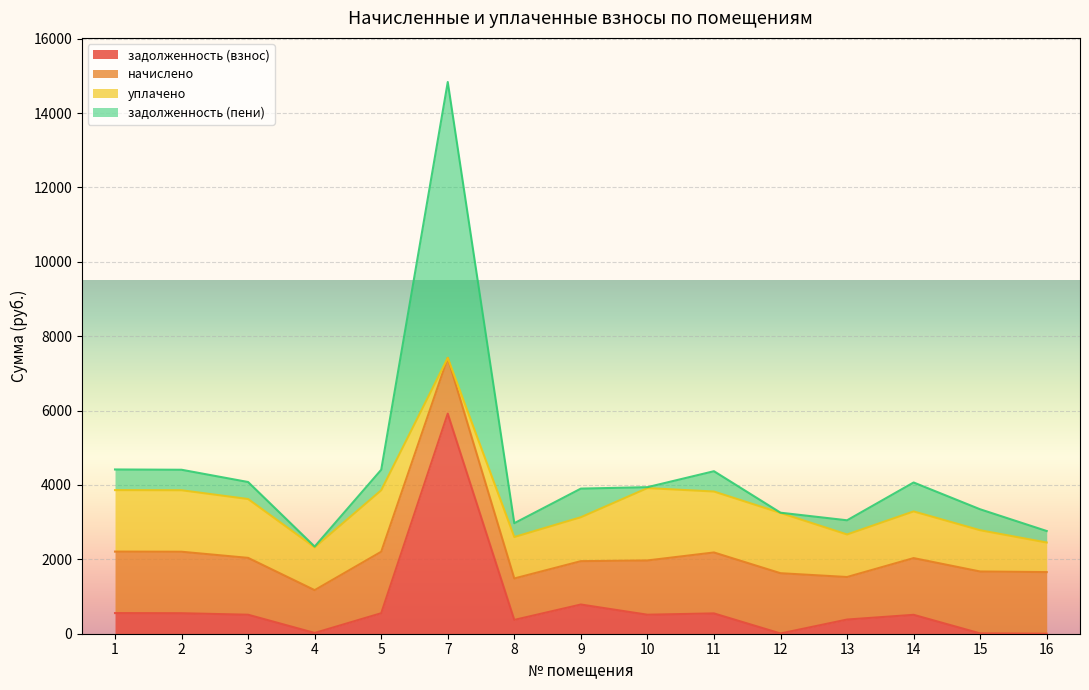

At which category is the sum across all series the highest?

7